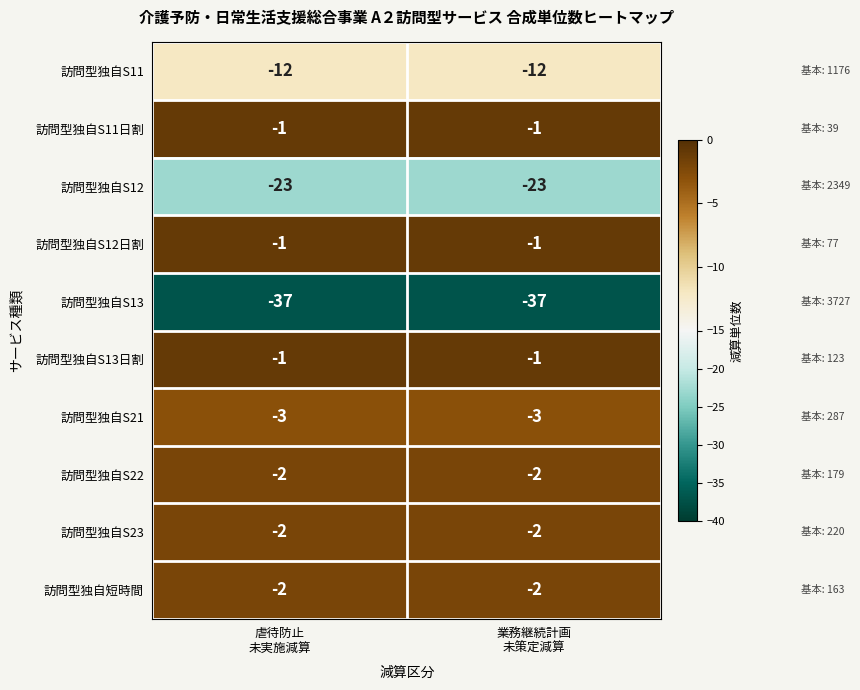

Reading right to left, transcribe all the data shown in this chart.

訪問型独自S11: -12	-12
訪問型独自S11日割: -1	-1
訪問型独自S12: -23	-23
訪問型独自S12日割: -1	-1
訪問型独自S13: -37	-37
訪問型独自S13日割: -1	-1
訪問型独自S21: -3	-3
訪問型独自S22: -2	-2
訪問型独自S23: -2	-2
訪問型独自短時間: -2	-2